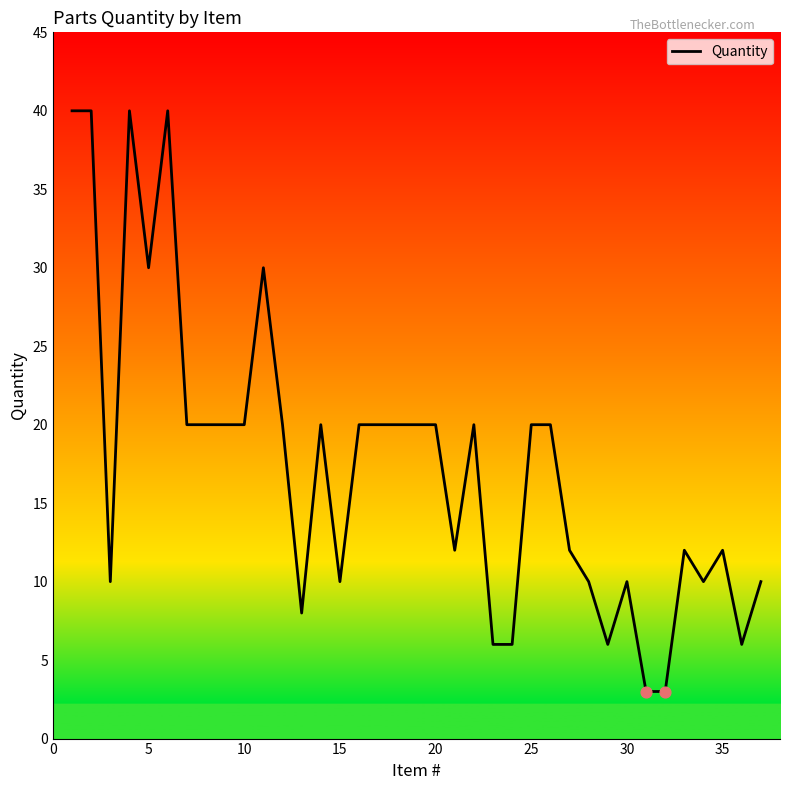

What is the difference between the maximum and minimum values?

37